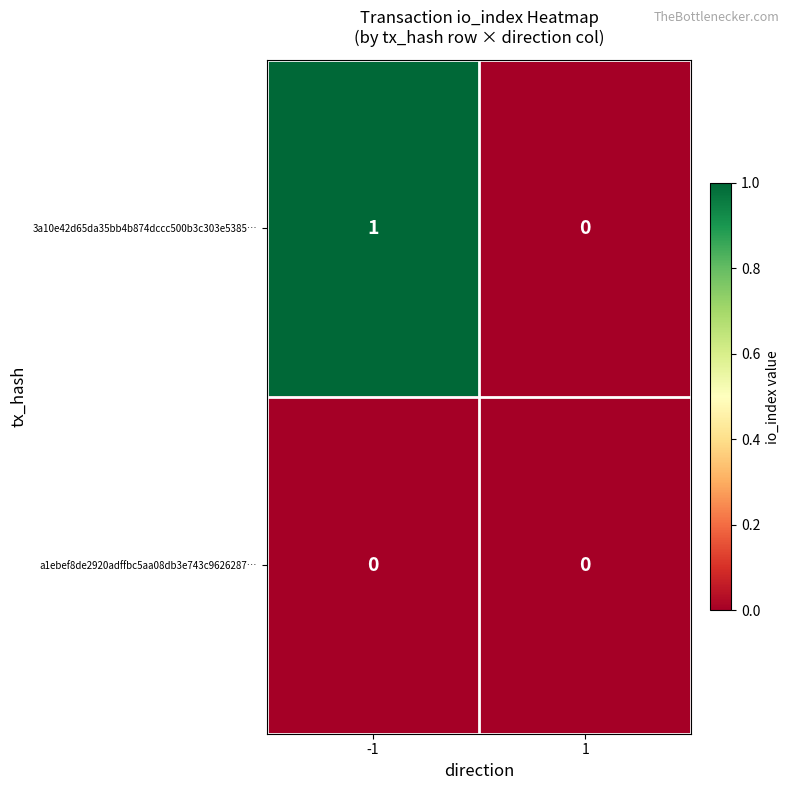

How many data points does each series have?

2